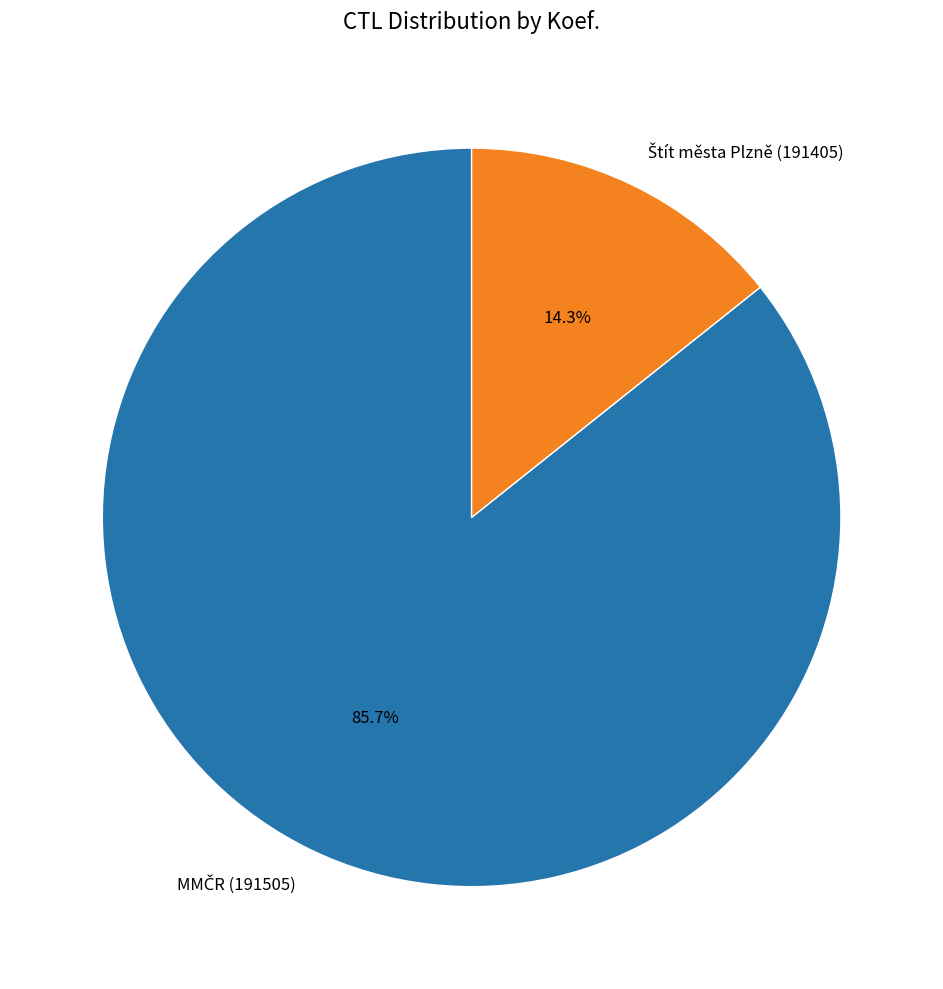

Is there any slice that represents more than half of the pie?

Yes